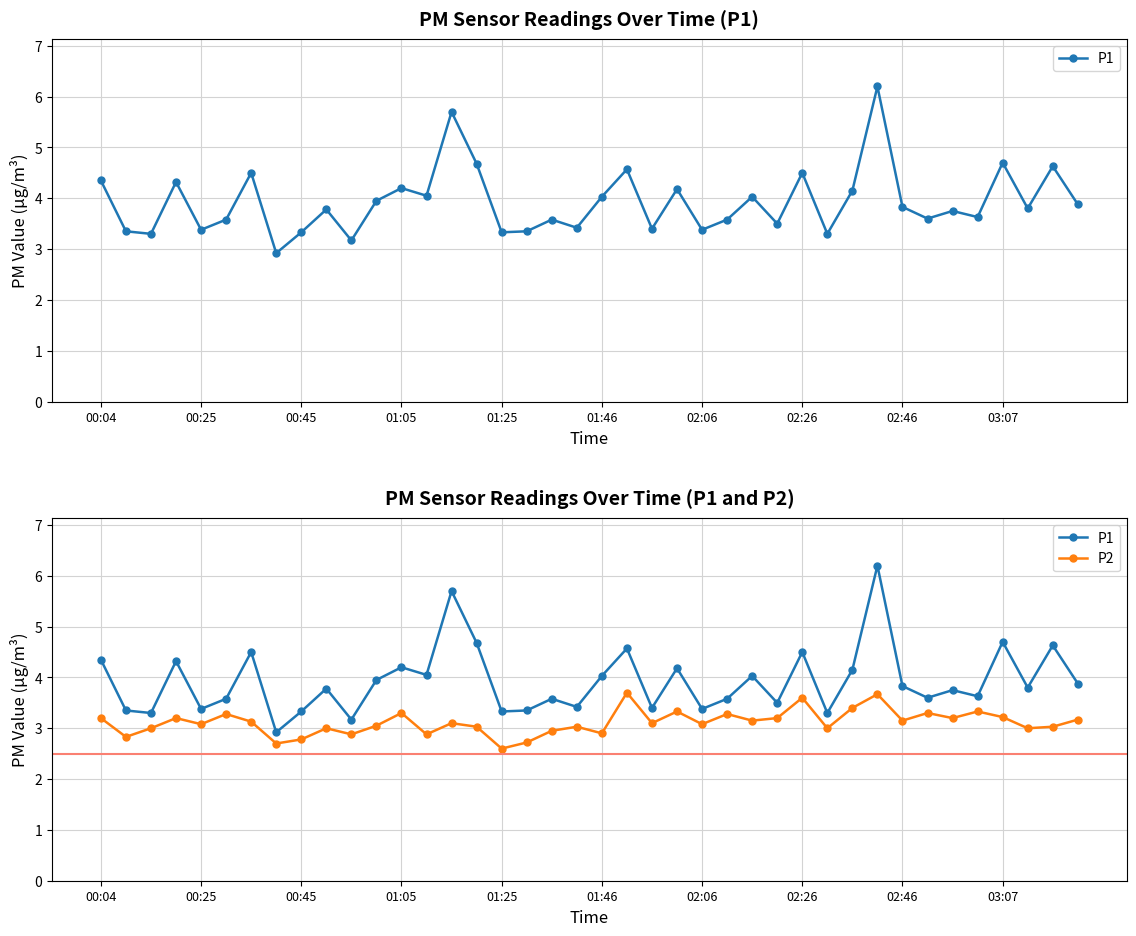

Does the chart display data point markers on the line(s)?

Yes